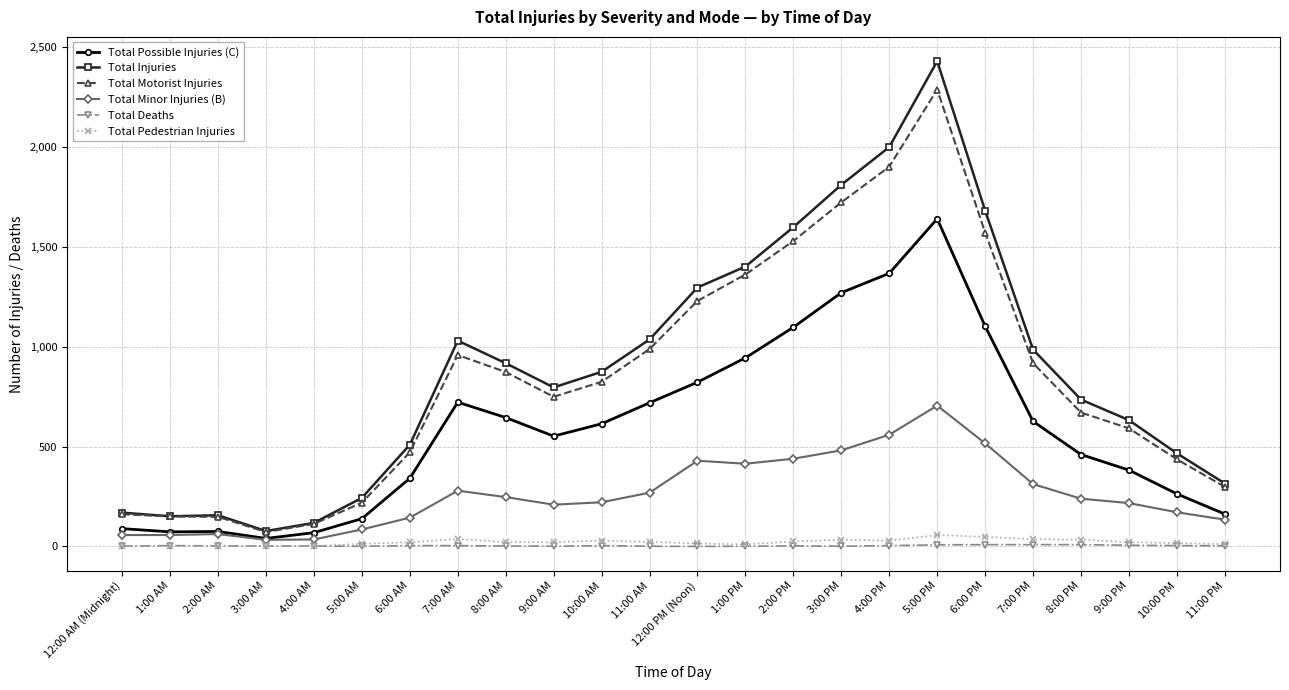

List the series in order of their peak value, lowest first.

Total Deaths, Total Pedestrian Injuries, Total Minor Injuries (B), Total Possible Injuries (C), Total Motorist Injuries, Total Injuries